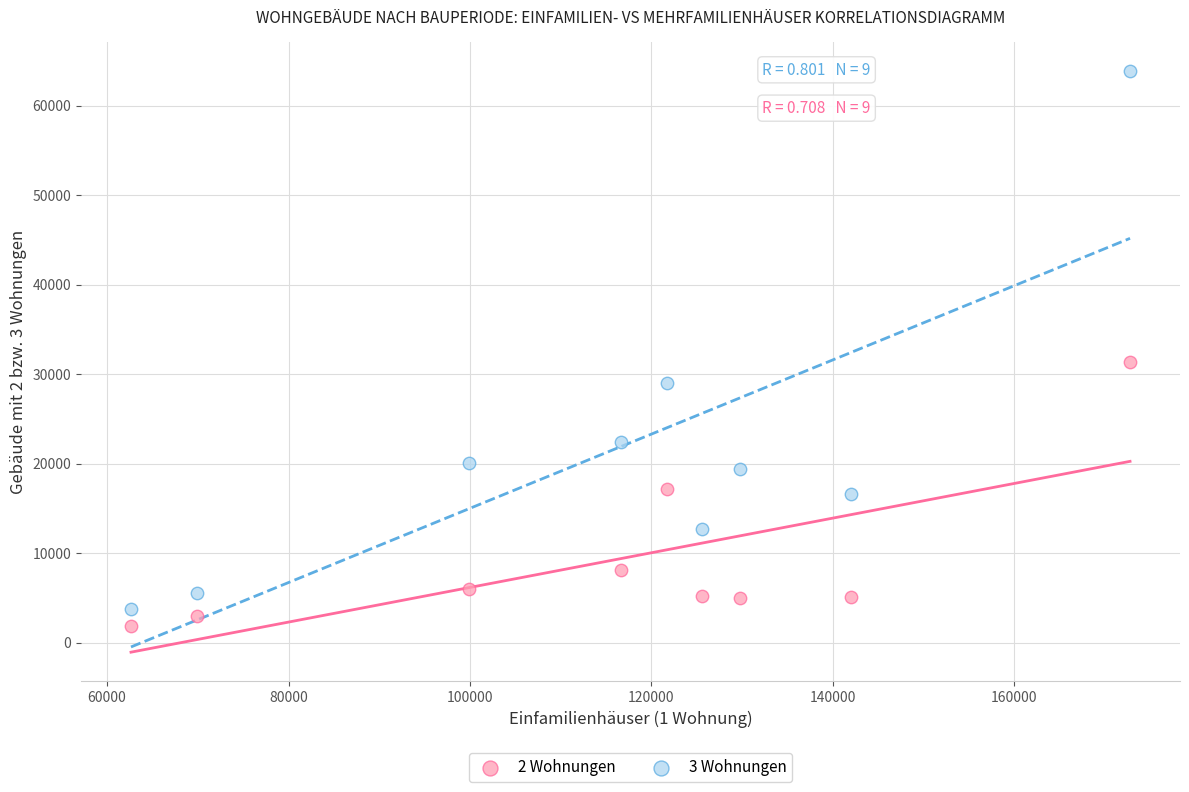

Across all data points, what is the range of Y values (max minus min)?

61987